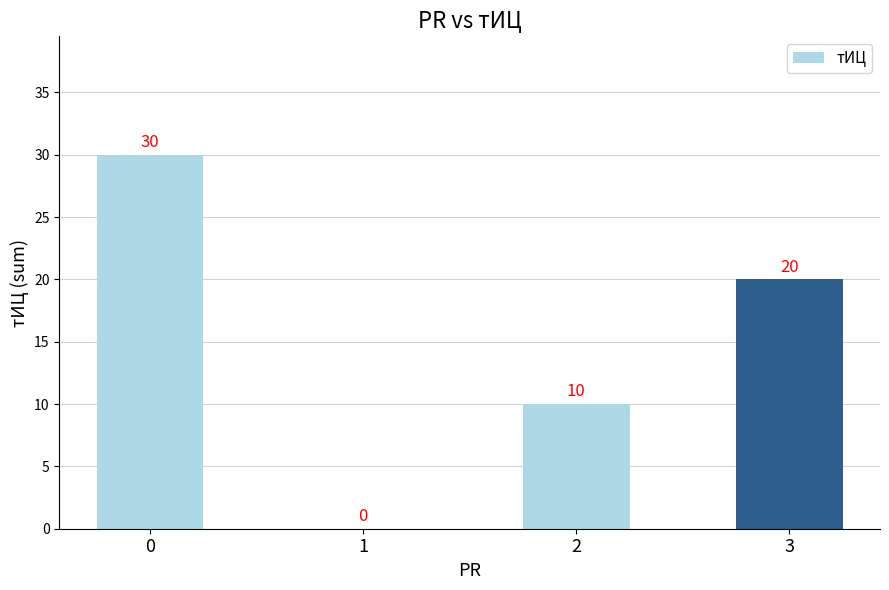

The value at 2 is 14. True or false?

False